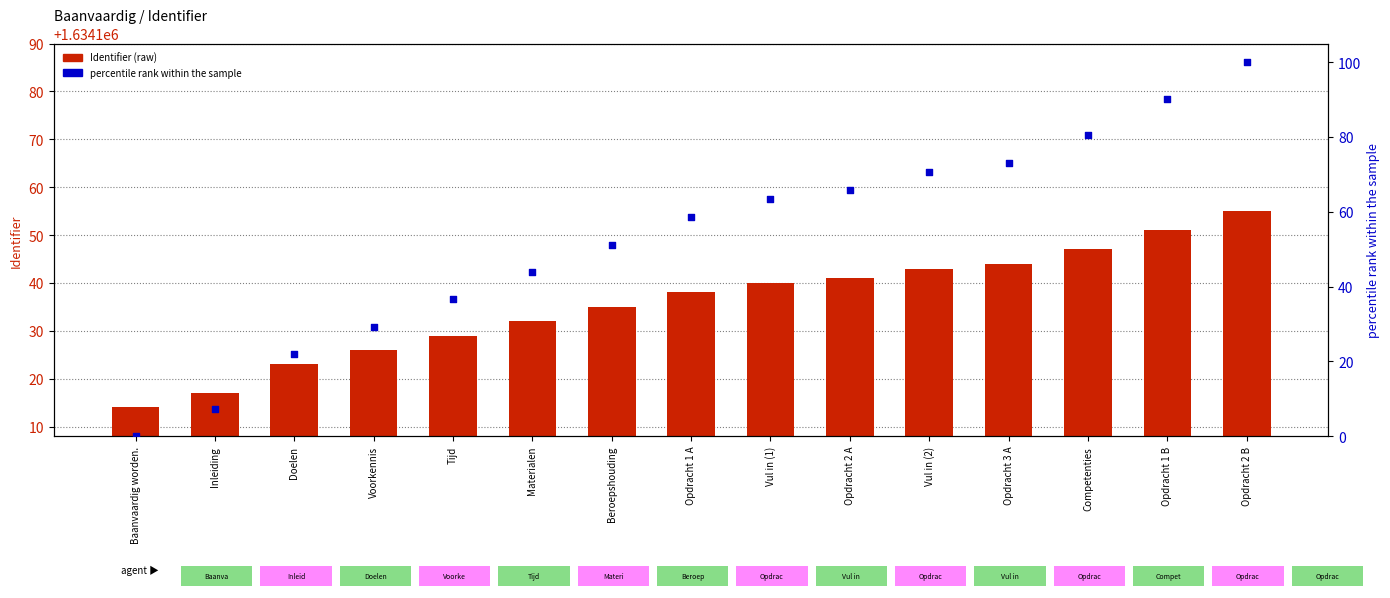

At which category is the sum across all series the highest?

Opdracht 2 B